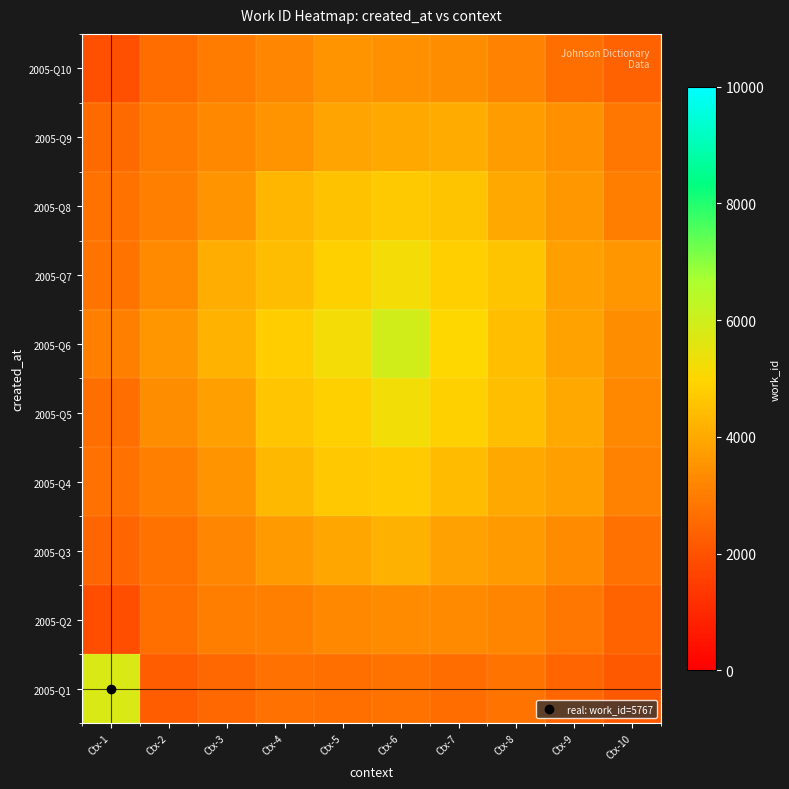

Reading left to right, extract all data points from this chart.

2005-Q1: Ctx-1=5767.0	Ctx-2=2254.6	Ctx-3=2497.1	Ctx-4=2700.8	Ctx-5=2688.8	Ctx-6=2745.9	Ctx-7=2649.6	Ctx-8=2807.8	Ctx-9=2444.7	Ctx-10=2157.5
2005-Q2: Ctx-1=1882.6	Ctx-2=2692.7	Ctx-3=3016.5	Ctx-4=3072.9	Ctx-5=3261.9	Ctx-6=3333.6	Ctx-7=3310.9	Ctx-8=3197.8	Ctx-9=2856.3	Ctx-10=2421.2
2005-Q3: Ctx-1=2449.0	Ctx-2=2739.3	Ctx-3=3237.1	Ctx-4=3634.2	Ctx-5=3925.7	Ctx-6=4151.0	Ctx-7=3823.2	Ctx-8=3693.4	Ctx-9=3357.2	Ctx-10=2702.1
2005-Q4: Ctx-1=2704.4	Ctx-2=3056.1	Ctx-3=3513.7	Ctx-4=4315.4	Ctx-5=4663.7	Ctx-6=4737.0	Ctx-7=4399.3	Ctx-8=3974.9	Ctx-9=3761.4	Ctx-10=3164.0
2005-Q5: Ctx-1=2675.2	Ctx-2=3387.3	Ctx-3=3757.1	Ctx-4=4641.2	Ctx-5=4854.9	Ctx-6=5255.3	Ctx-7=4876.1	Ctx-8=4485.5	Ctx-9=3962.0	Ctx-10=3263.1
2005-Q6: Ctx-1=3071.3	Ctx-2=3570.3	Ctx-3=4212.7	Ctx-4=4771.5	Ctx-5=5229.5	Ctx-6=5935.7	Ctx-7=5025.7	Ctx-8=4492.0	Ctx-9=3855.0	Ctx-10=3390.3
2005-Q7: Ctx-1=2781.9	Ctx-2=3297.7	Ctx-3=4074.8	Ctx-4=4420.2	Ctx-5=4863.8	Ctx-6=5207.4	Ctx-7=4807.8	Ctx-8=4598.3	Ctx-9=3773.1	Ctx-10=3584.0
2005-Q8: Ctx-1=2770.3	Ctx-2=3067.4	Ctx-3=3489.9	Ctx-4=4262.0	Ctx-5=4560.2	Ctx-6=4705.2	Ctx-7=4586.0	Ctx-8=3965.5	Ctx-9=3631.1	Ctx-10=3034.3
2005-Q9: Ctx-1=2549.5	Ctx-2=2932.8	Ctx-3=3252.6	Ctx-4=3513.1	Ctx-5=3867.7	Ctx-6=3967.0	Ctx-7=4035.2	Ctx-8=3742.7	Ctx-9=3475.2	Ctx-10=2872.4
2005-Q10: Ctx-1=1922.2	Ctx-2=2590.0	Ctx-3=2987.8	Ctx-4=3212.4	Ctx-5=3497.6	Ctx-6=3457.7	Ctx-7=3398.3	Ctx-8=3158.9	Ctx-9=2693.7	Ctx-10=2347.8